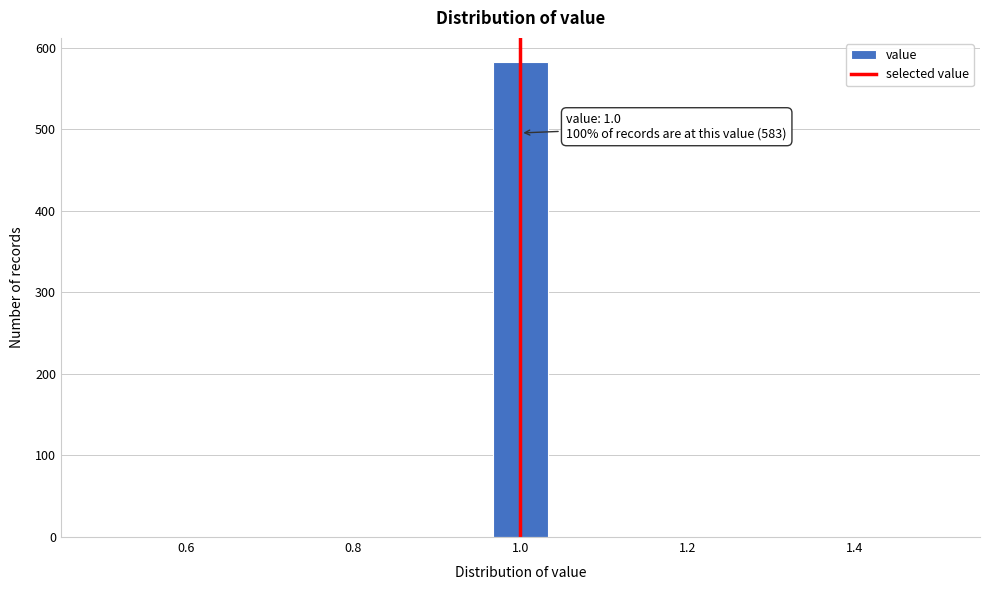

Read against the x-axis, roughly where is the centre of the tallest bar?

1.00